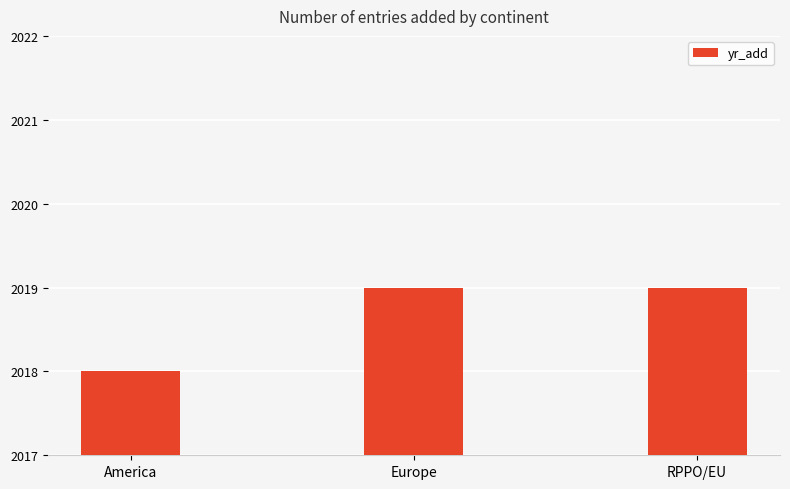

What is the maximum value shown in the chart?

2019